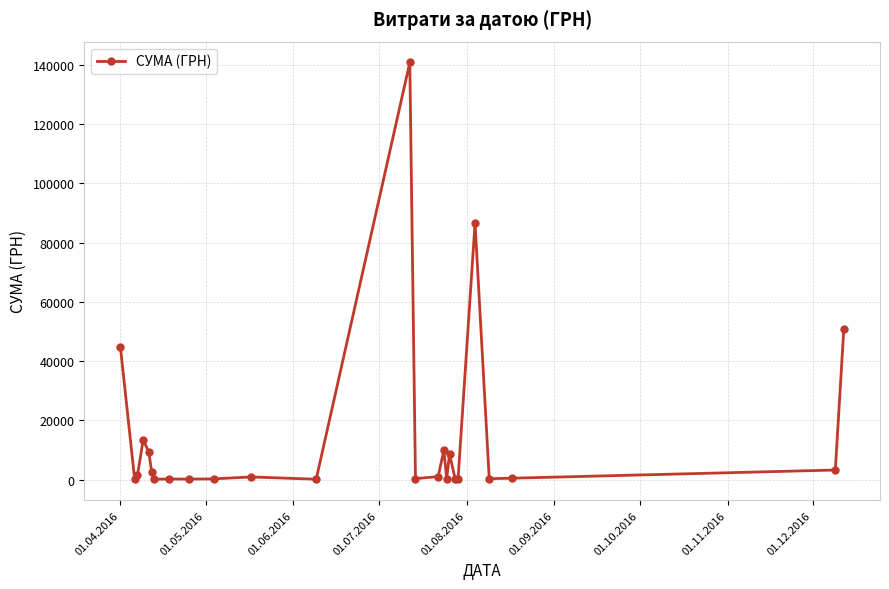

What is the difference between the maximum and second lowest values?

140532.3